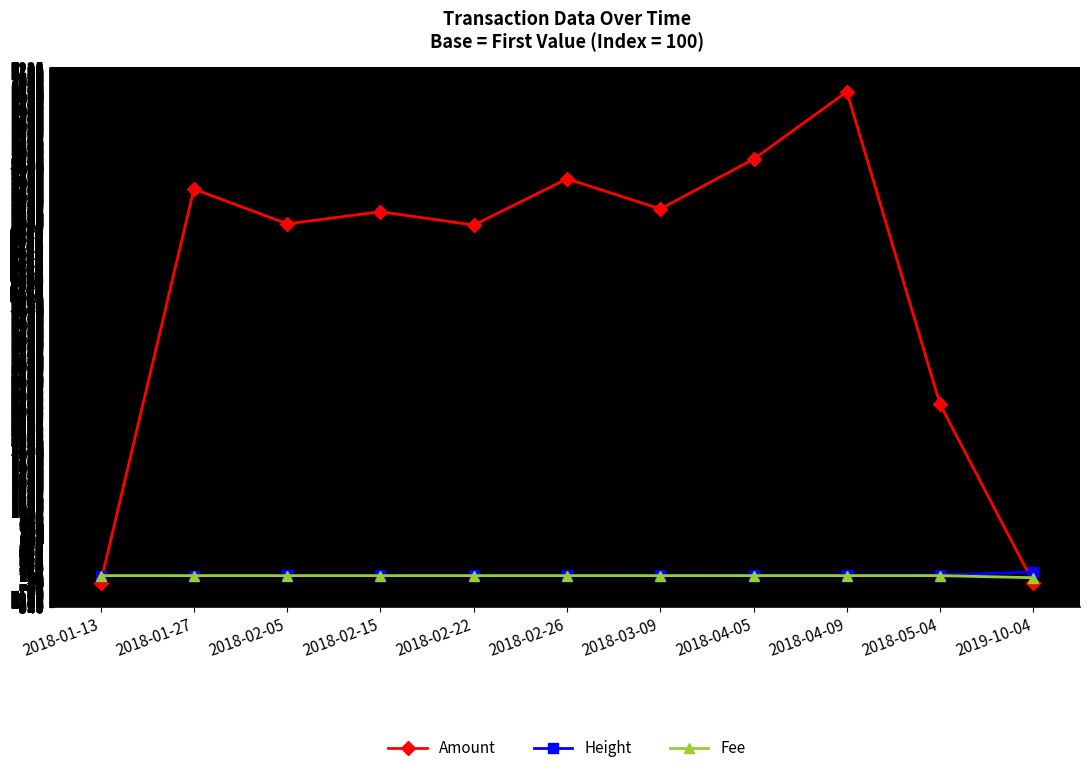

The value of Height at 2018-05-04 is 109.0. True or false?

True